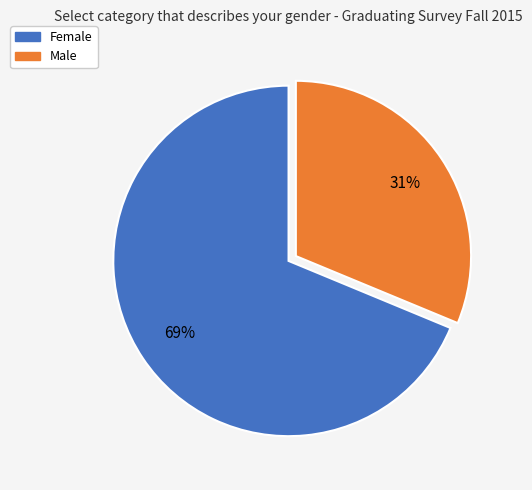

Which category has the biggest portion of the pie?

Female